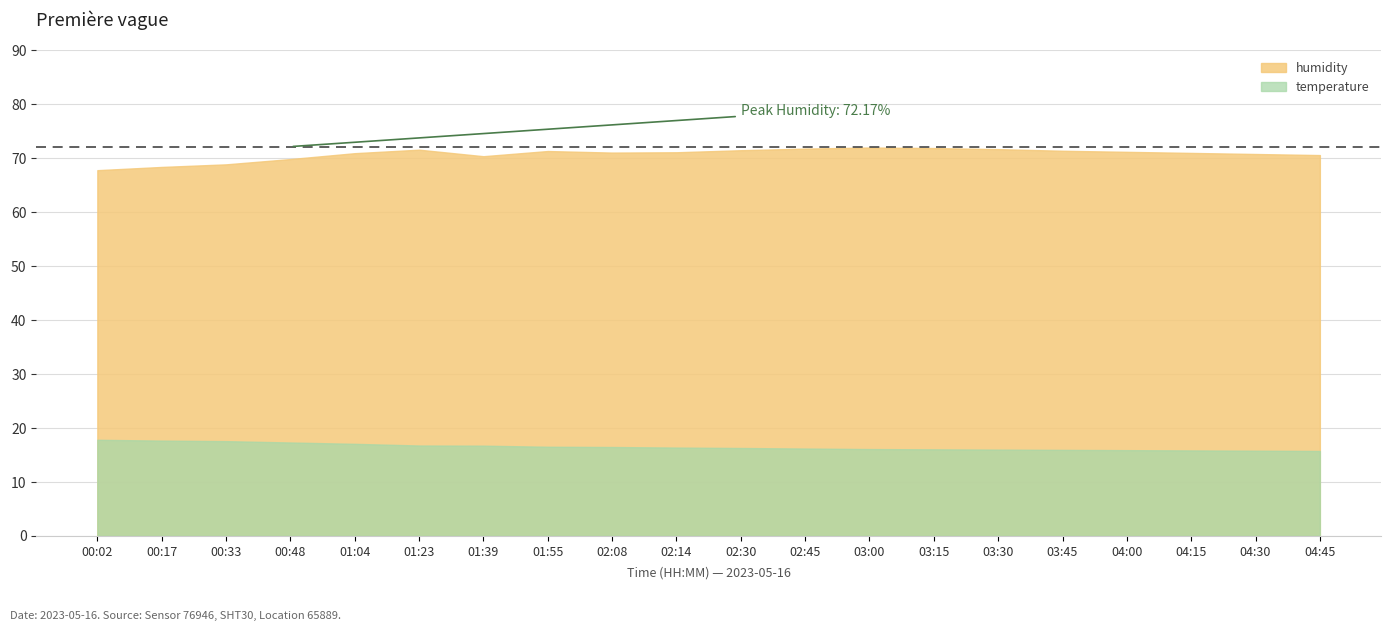

True or false: temperature and humidity intersect in this chart.

False